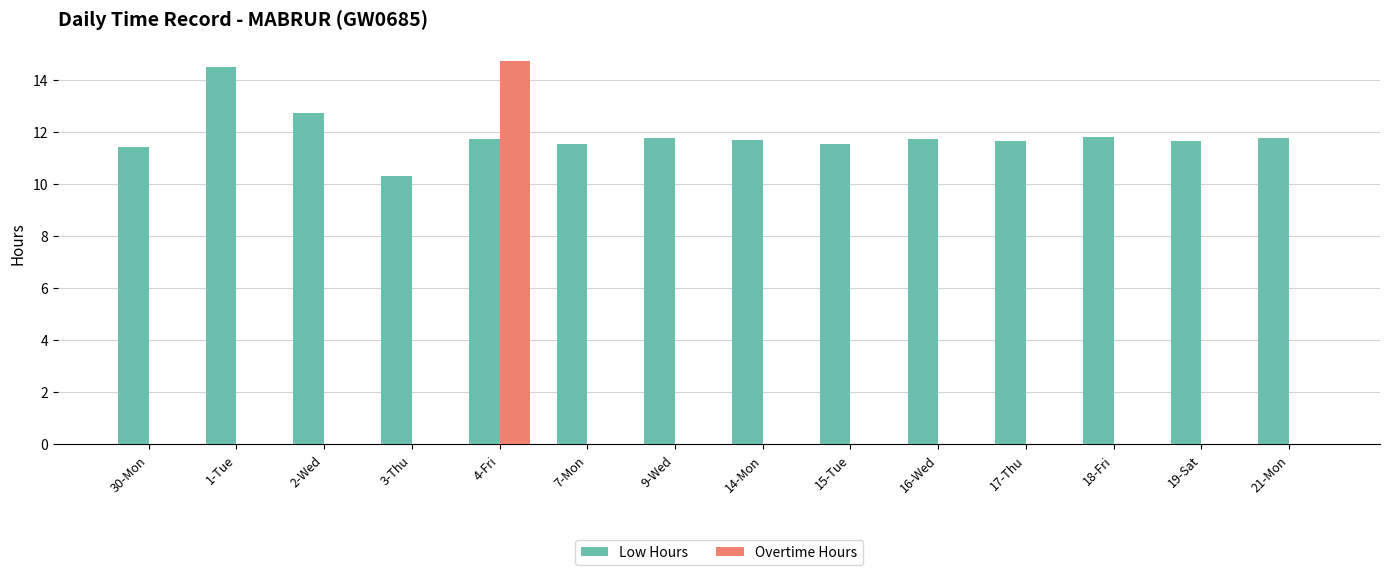

The value of Overtime Hours at 3-Thu is 0.0. True or false?

True